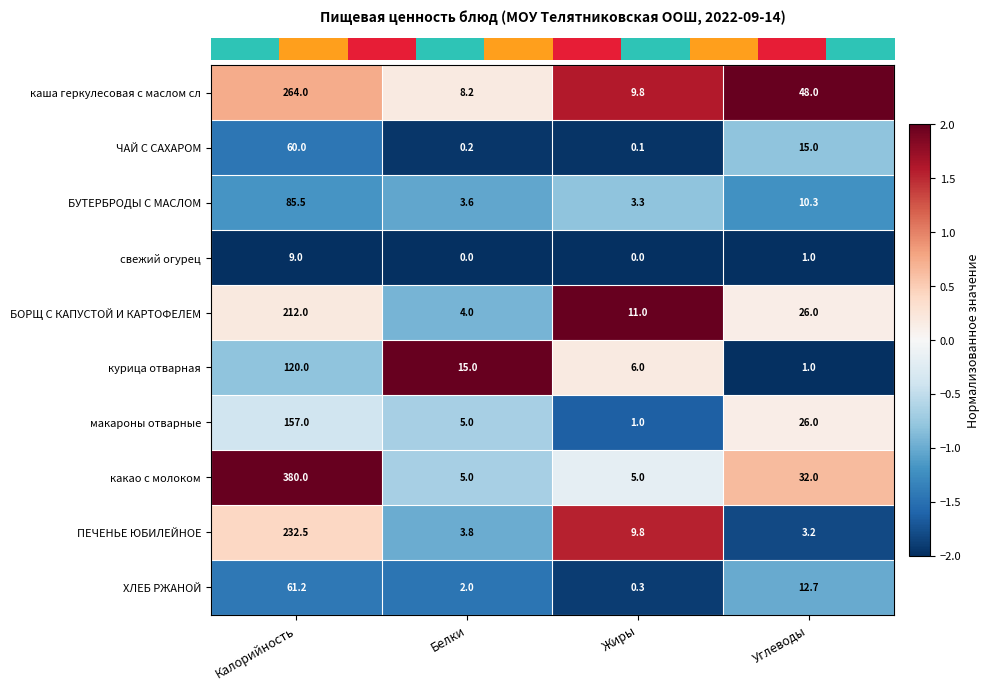

The value of курица отварная at Калорийность is 120.0. True or false?

True